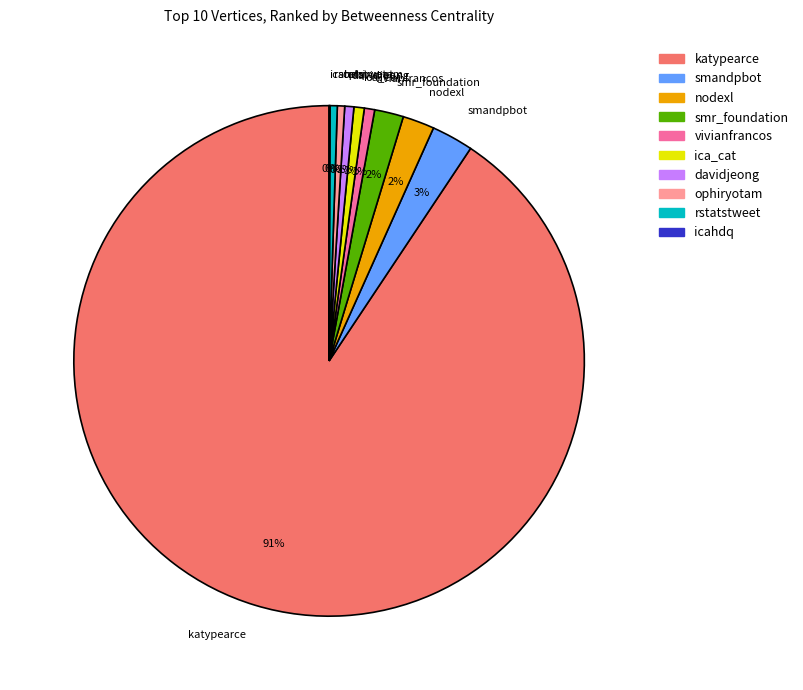

To the nearest percent, what percentage of the pie is vivianfrancos?

1%